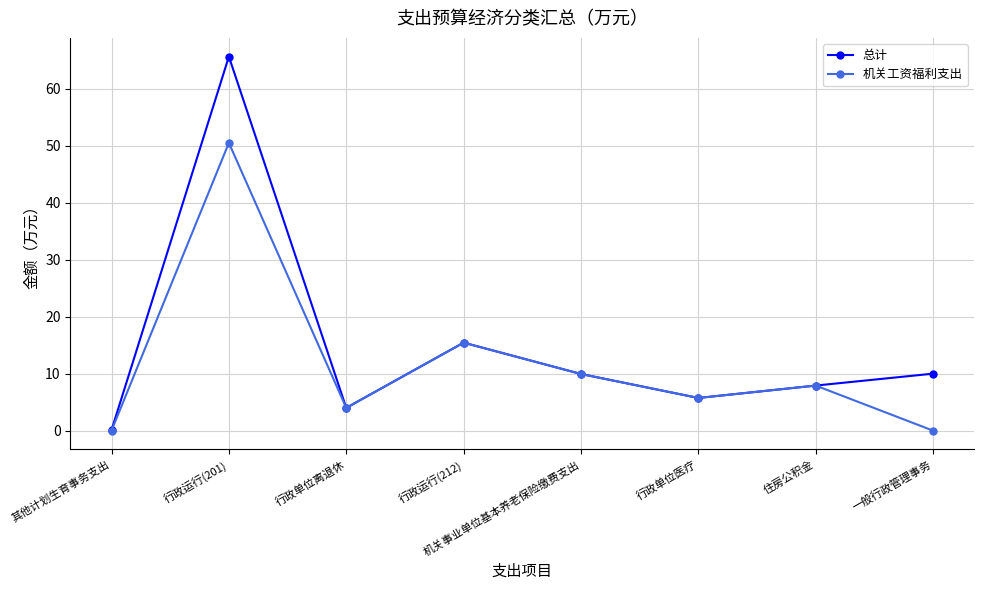

How many distinct data groups are displayed?

2